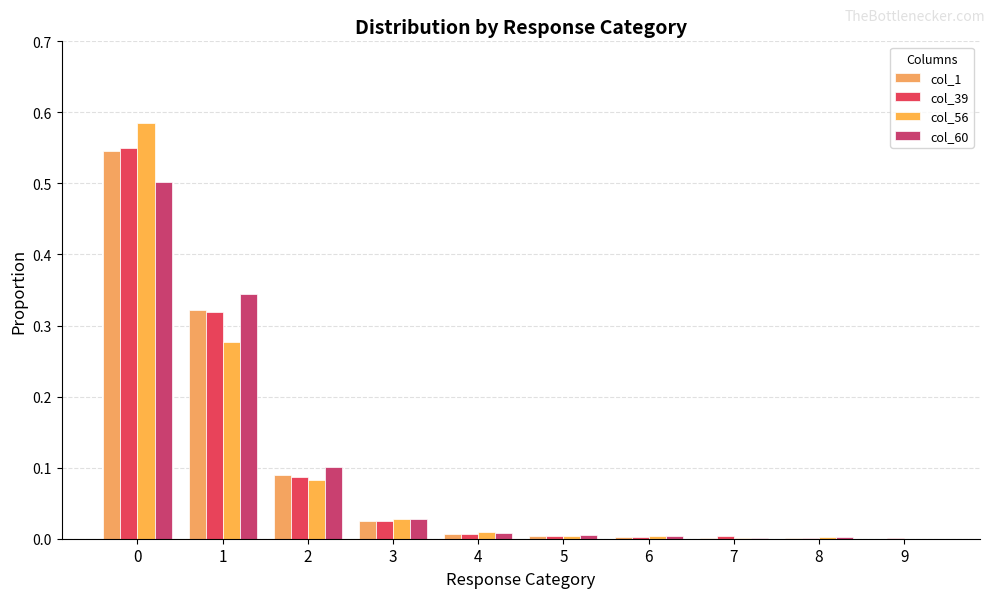

How many series are shown in this chart?

4